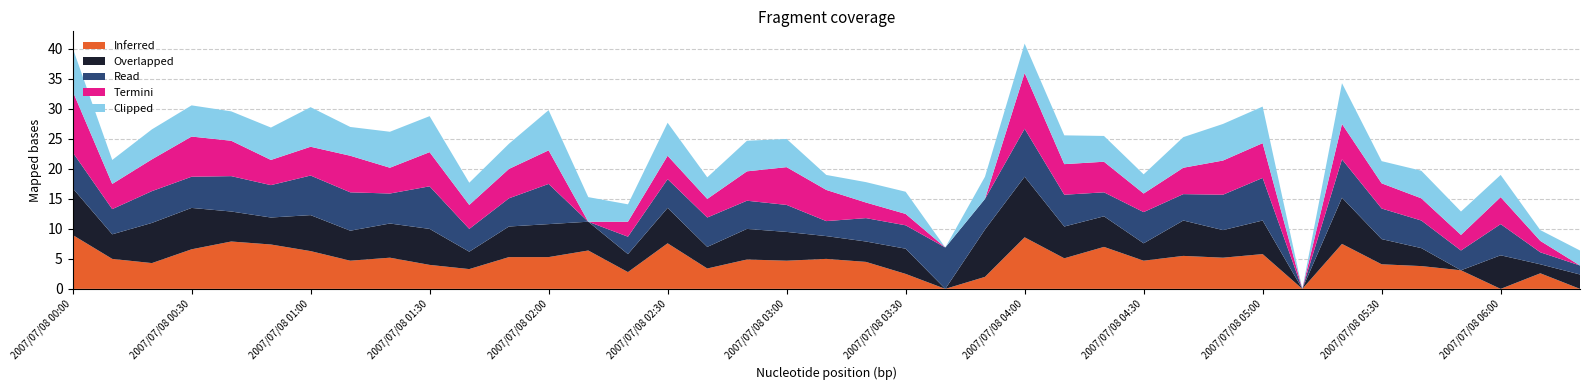

Reading left to right, what are all the values shown in this chart?

Inferred: 9.0	5.0	4.3	6.6	7.9	7.4	6.3	4.7	5.2	4.0	3.3	5.3	5.3	6.4	2.8	7.6	3.4	4.9	4.7	5.0	4.5	2.5	0.0	2.0	8.6	5.1	7.0	4.7	5.5	5.2	5.8	0.0	7.5	4.1	3.8	3.1	0.0	2.6	0.0
Overlapped: 7.8	4.1	6.7	6.9	5.0	4.5	6.0	5.0	5.7	6.0	2.9	5.1	5.5	4.8	3.0	5.9	3.6	5.1	4.8	3.8	3.4	4.2	0.0	7.9	10.1	5.3	5.1	2.9	5.9	4.6	5.6	0.0	7.7	4.2	3.0	0.0	5.6	1.5	2.4
Read: 6.0	4.2	5.3	5.2	5.9	5.4	6.6	6.4	5.0	7.1	3.8	4.7	6.7	0.0	2.9	4.8	4.9	4.7	4.5	2.5	3.9	3.9	6.9	5.1	8.0	5.3	4.0	5.2	4.4	5.9	7.1	0.0	6.4	5.1	4.6	3.3	5.2	2.0	1.5
Termini: 10.2	4.2	5.3	6.7	5.9	4.2	4.8	6.1	4.3	5.7	4.0	4.9	5.6	0.0	2.5	3.9	3.1	4.9	6.3	5.2	2.6	1.9	0.0	0.0	9.3	5.1	5.1	3.1	4.4	5.7	5.8	0.0	5.9	4.2	3.7	2.6	4.5	1.9	0.0
Clipped: 7.2	4.0	5.0	5.2	4.9	5.4	6.6	4.8	6.0	6.0	3.7	4.2	6.7	4.1	2.9	5.5	3.6	5.1	4.7	2.5	3.4	3.7	0.0	3.7	4.9	4.8	4.3	3.2	5.1	6.1	6.1	0.0	6.8	3.7	4.6	3.9	3.7	1.8	2.5